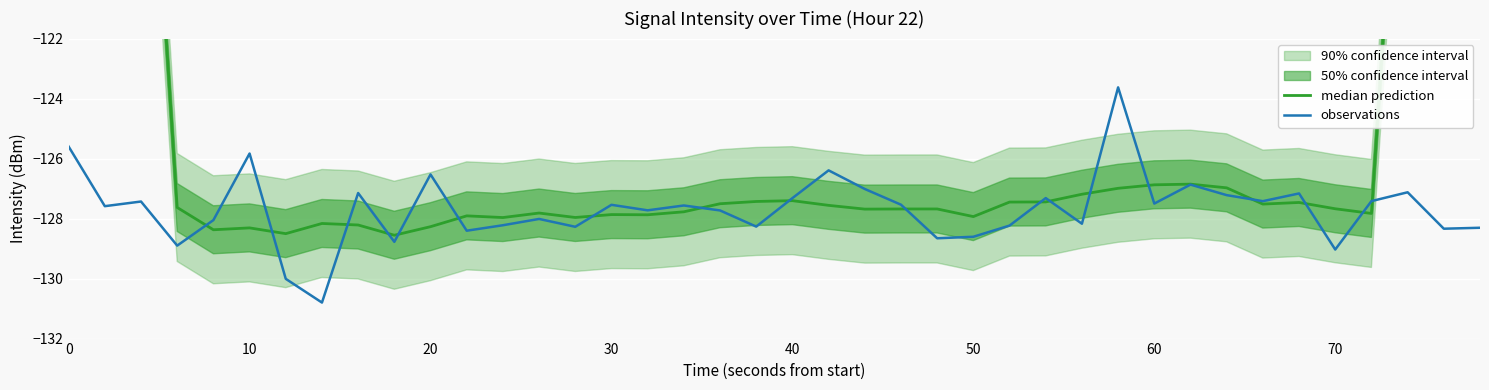

What is the highest value of the observations series?

-123.6